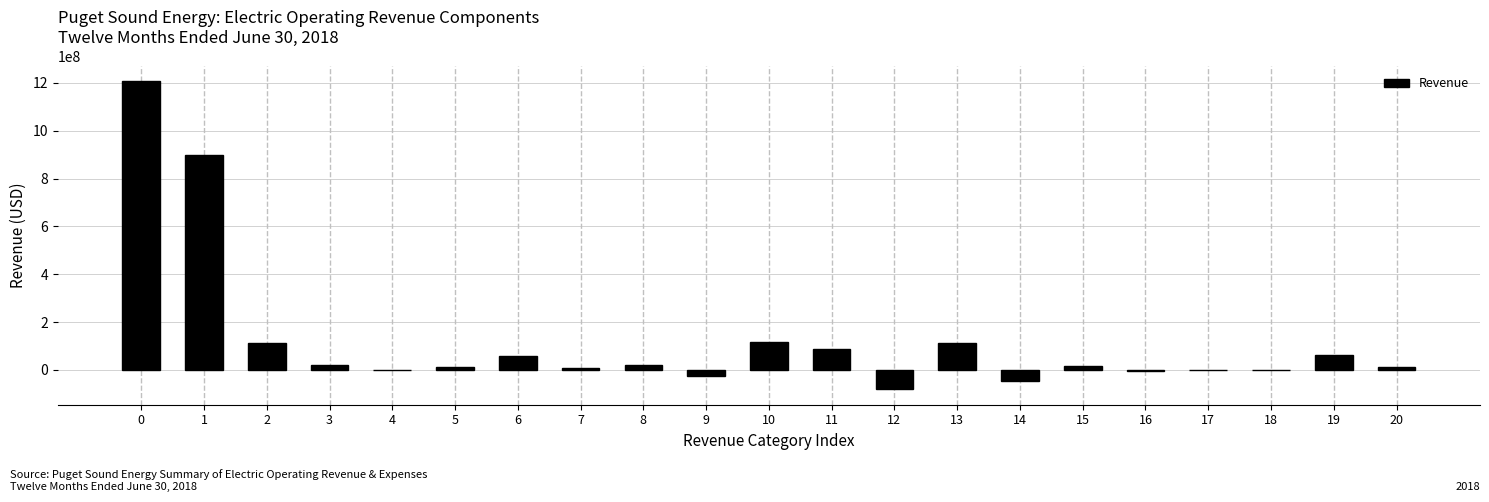

What is the greatest value displayed?

1205883382.5